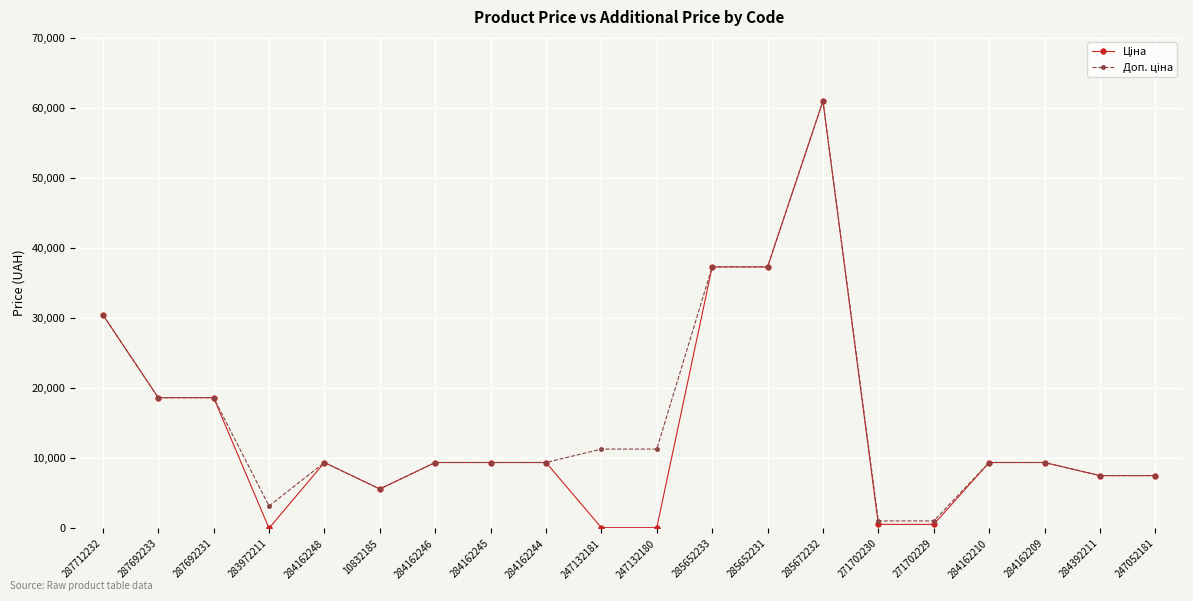

At which category is the sum across all series the highest?

285672232